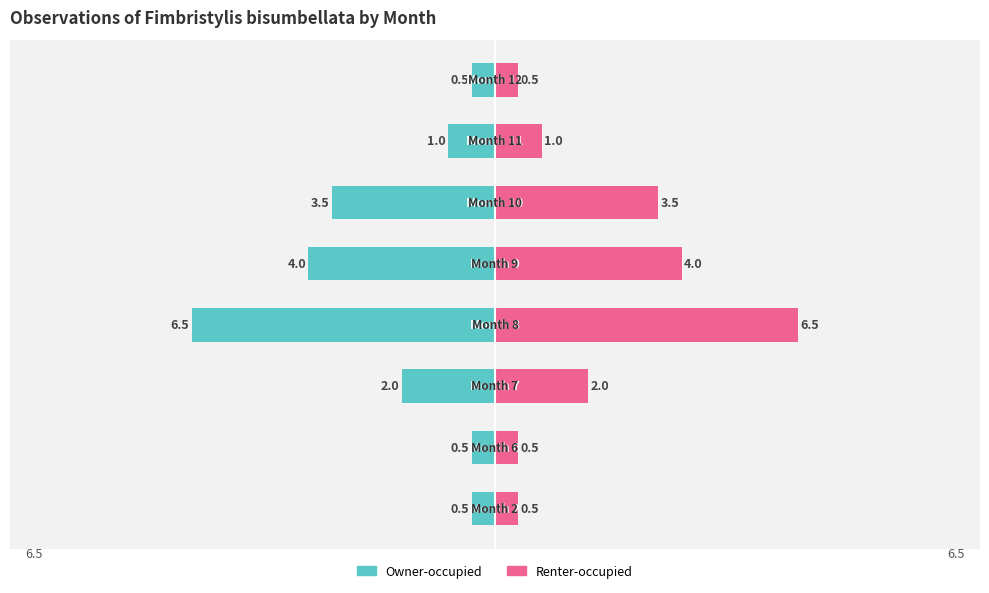

Rank the series by their average value, from lowest to highest.

Owner-occupied, Renter-occupied